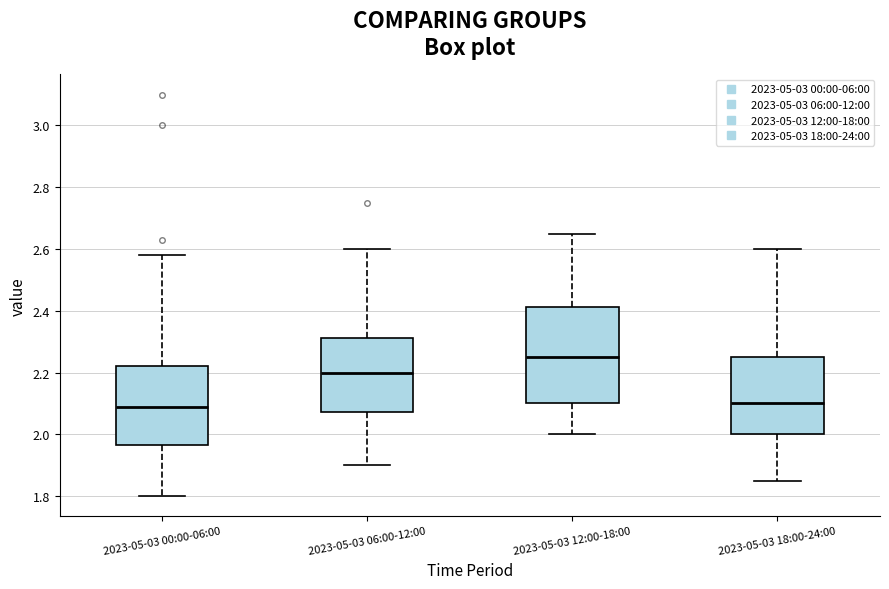

Reading left to right, read every box against the y-axis: the position of its median line, the range the box covers, and the ends of its whiskers. The values are not printed on the chart, so give them approximately, as read against the axis.

2023-05-03 00:00-06:00: median 2.10, box 1.96 to 2.22, whiskers 1.80 to 2.58
2023-05-03 06:00-12:00: median 2.20, box 2.08 to 2.32, whiskers 1.90 to 2.60
2023-05-03 12:00-18:00: median 2.26, box 2.10 to 2.42, whiskers 2.00 to 2.66
2023-05-03 18:00-24:00: median 2.10, box 2.00 to 2.26, whiskers 1.86 to 2.60